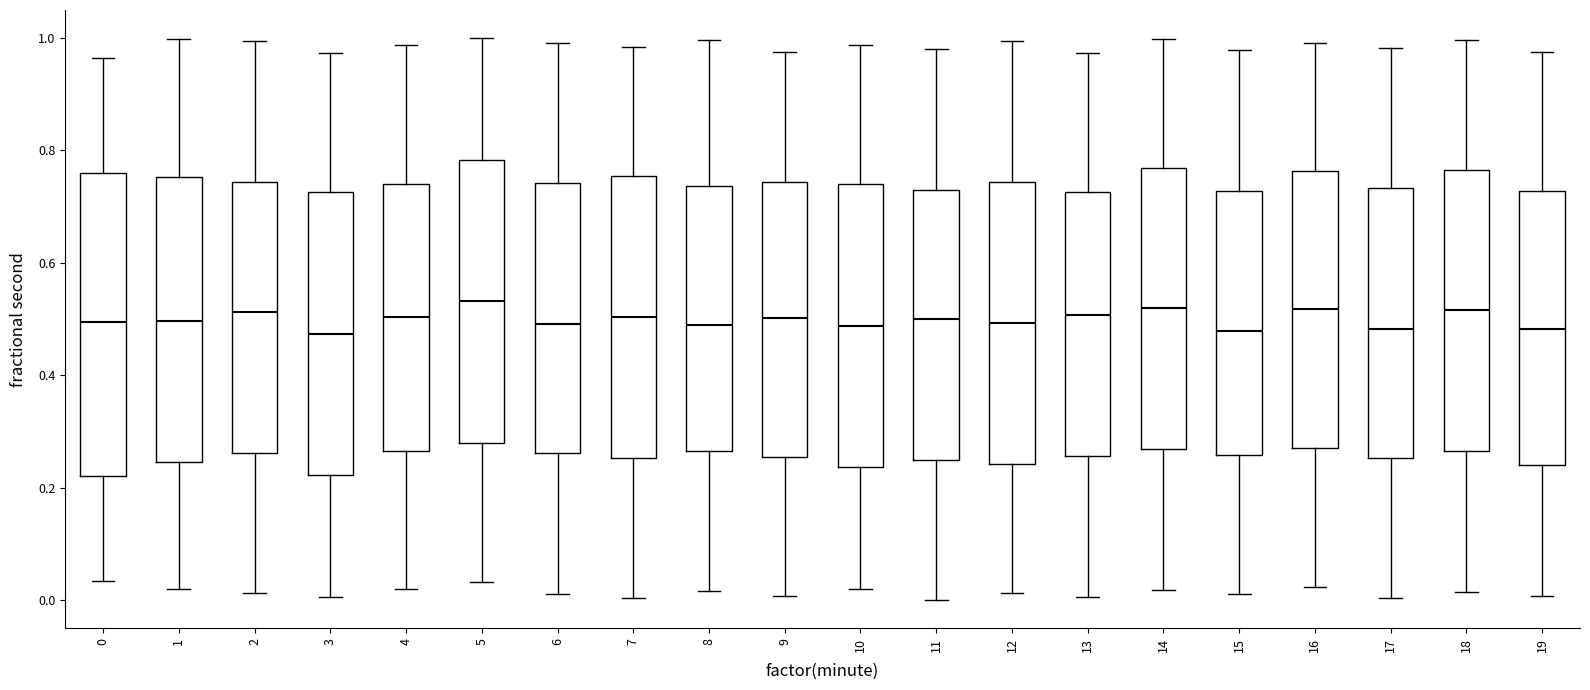

Reading left to right, read every box against the y-axis: the position of its median line, the range the box covers, and the ends of its whiskers. The values are not printed on the chart, so give them approximately, as read against the axis.

0: median 0.50, box 0.22 to 0.76, whiskers 0.04 to 0.96
1: median 0.50, box 0.24 to 0.76, whiskers 0.02 to 1.00
2: median 0.52, box 0.26 to 0.74, whiskers 0.02 to 1.00
3: median 0.48, box 0.22 to 0.72, whiskers 0.00 to 0.98
4: median 0.50, box 0.26 to 0.74, whiskers 0.02 to 0.98
5: median 0.54, box 0.28 to 0.78, whiskers 0.04 to 1.00
6: median 0.50, box 0.26 to 0.74, whiskers 0.02 to 1.00
7: median 0.50, box 0.26 to 0.76, whiskers 0.00 to 0.98
8: median 0.48, box 0.26 to 0.74, whiskers 0.02 to 1.00
9: median 0.50, box 0.26 to 0.74, whiskers 0.00 to 0.98
10: median 0.48, box 0.24 to 0.74, whiskers 0.02 to 0.98
11: median 0.50, box 0.24 to 0.72, whiskers 0.00 to 0.98
12: median 0.50, box 0.24 to 0.74, whiskers 0.02 to 1.00
13: median 0.50, box 0.26 to 0.72, whiskers 0.00 to 0.98
14: median 0.52, box 0.26 to 0.76, whiskers 0.02 to 1.00
15: median 0.48, box 0.26 to 0.72, whiskers 0.02 to 0.98
16: median 0.52, box 0.26 to 0.76, whiskers 0.02 to 1.00
17: median 0.48, box 0.26 to 0.74, whiskers 0.00 to 0.98
18: median 0.52, box 0.26 to 0.76, whiskers 0.02 to 1.00
19: median 0.48, box 0.24 to 0.72, whiskers 0.00 to 0.98